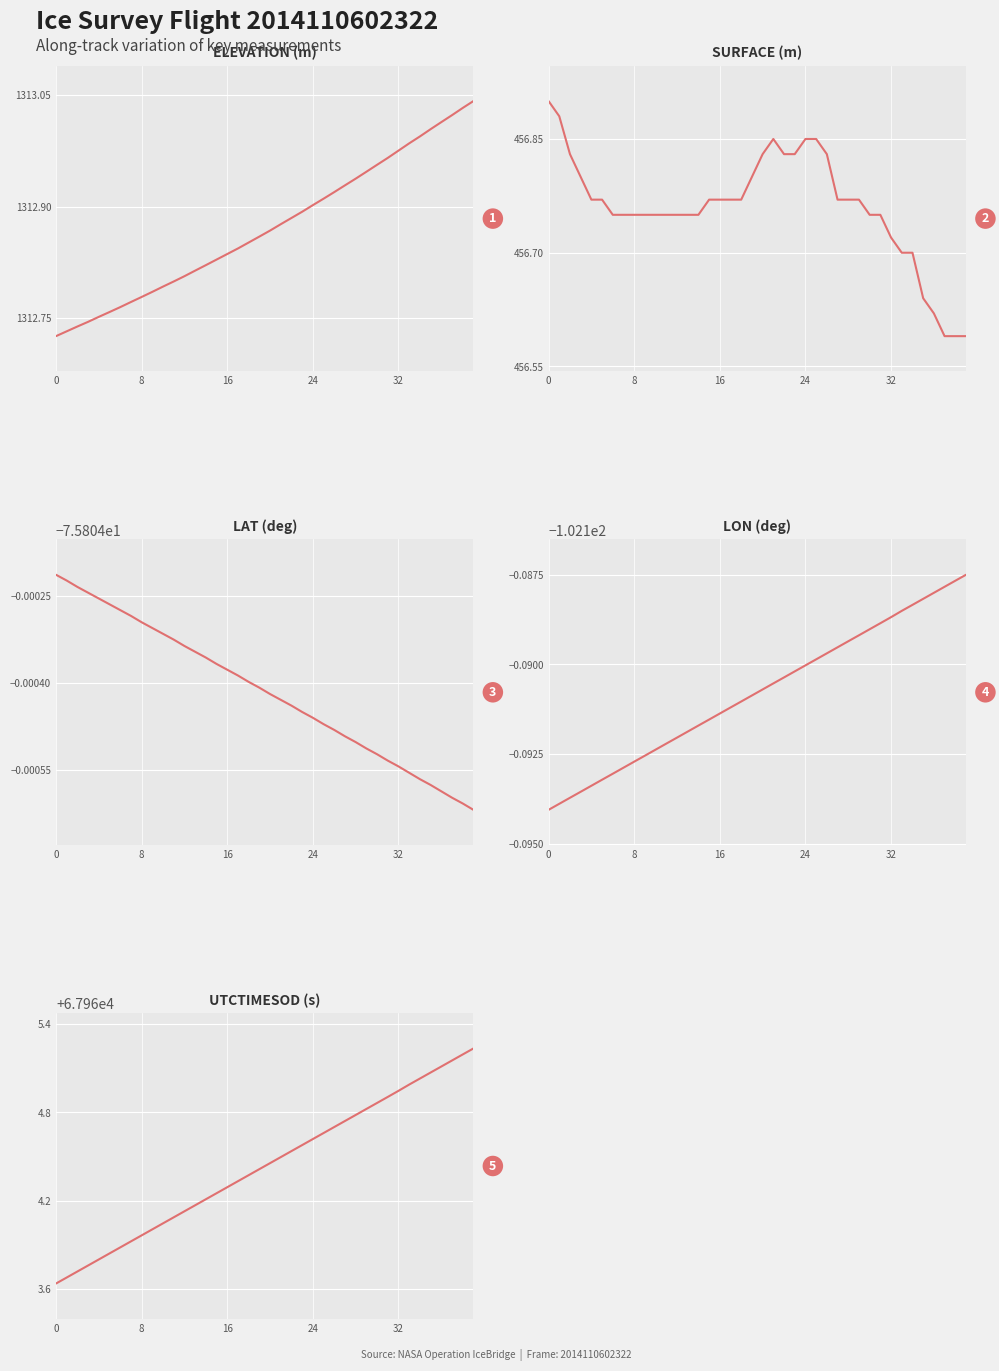

True or false: LON and UTCTIMESOD intersect in this chart.

False